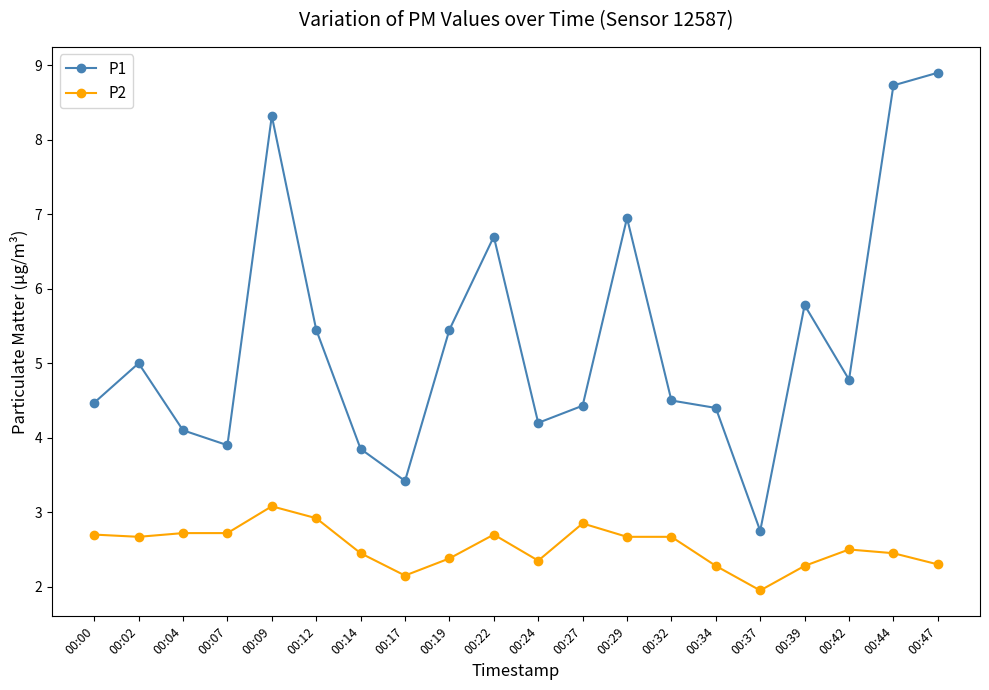

At which label is P2 closest to 2?

00:37